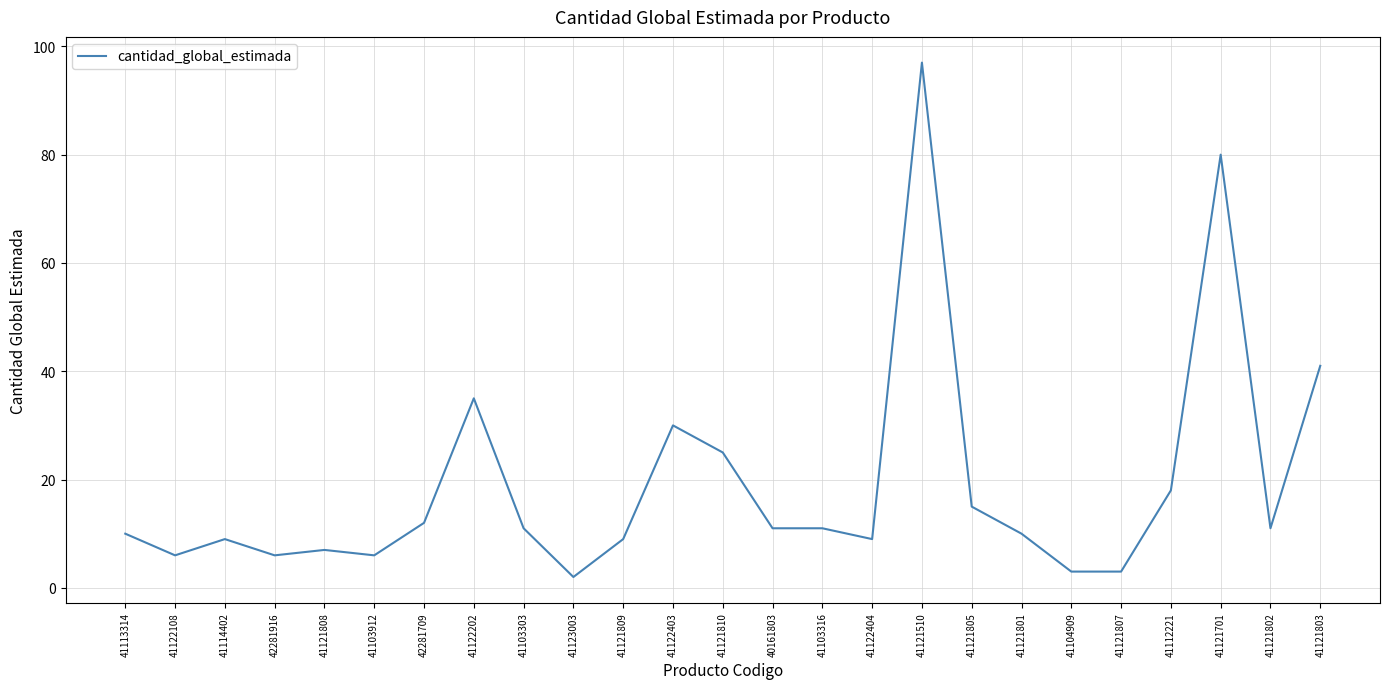

What is the change in value from 41121510 to 41121802?

-86